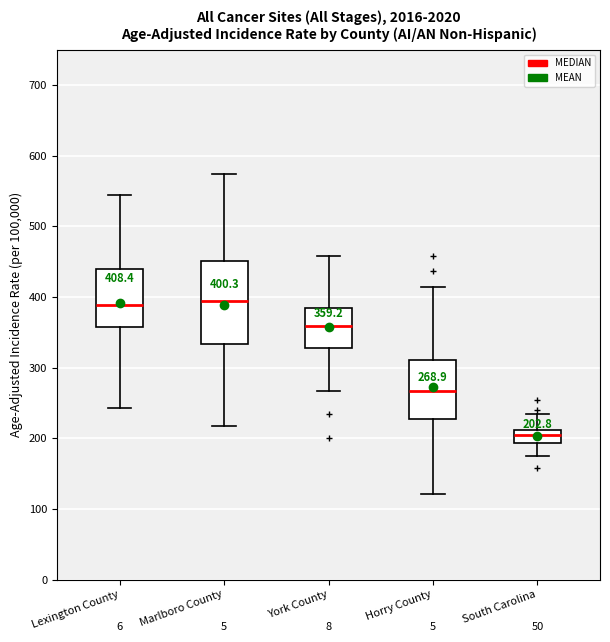

Comparing the boxes themselves (not the whiskers), which one is the tallest?

Marlboro County